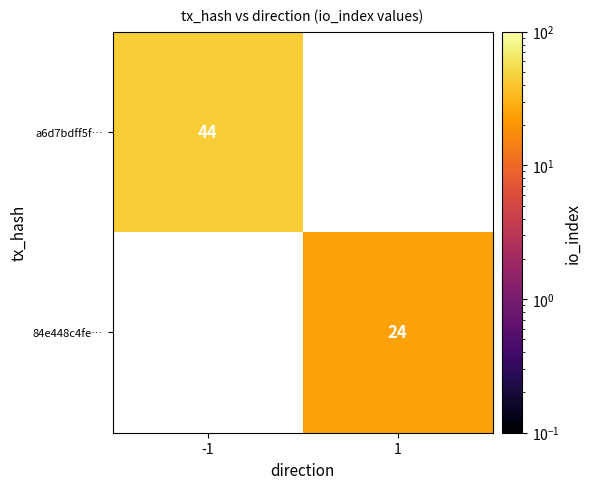

True or false: 84e448c4fe… has a value of 7 at 1.

False